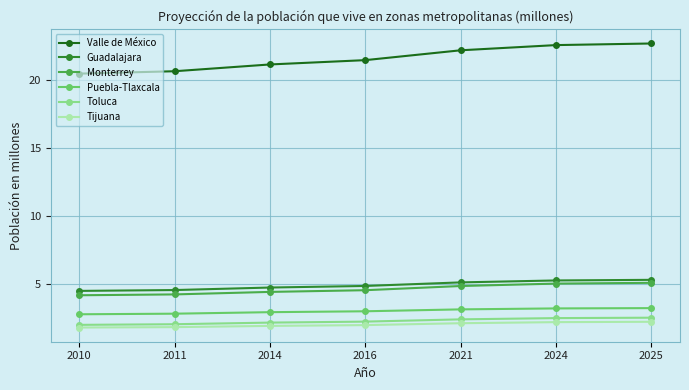

How many data points in Valle de México are less than 21?

2